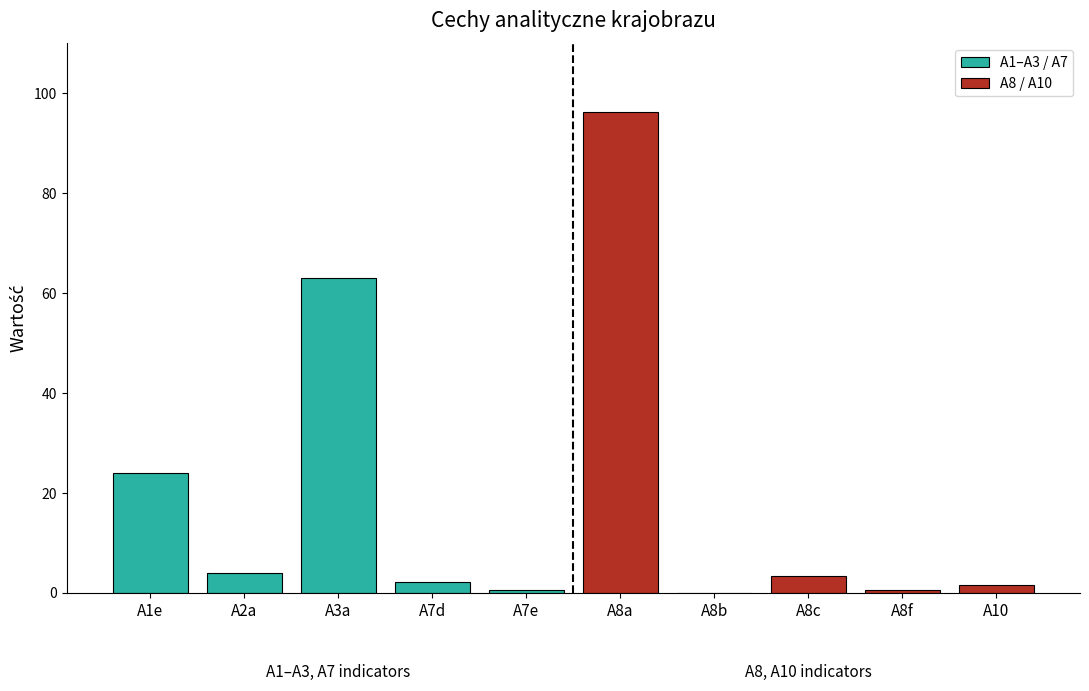

What are all the series names shown in the legend?

A1–A3 / A7, A8 / A10